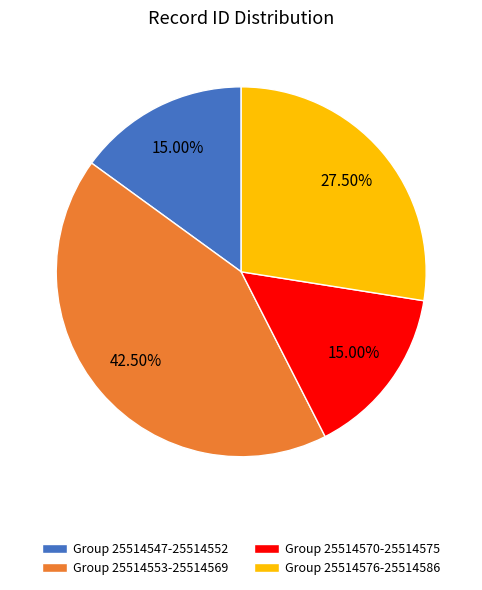

Which has a higher value, Group 25514553-25514569 or Group 25514576-25514586?

Group 25514553-25514569